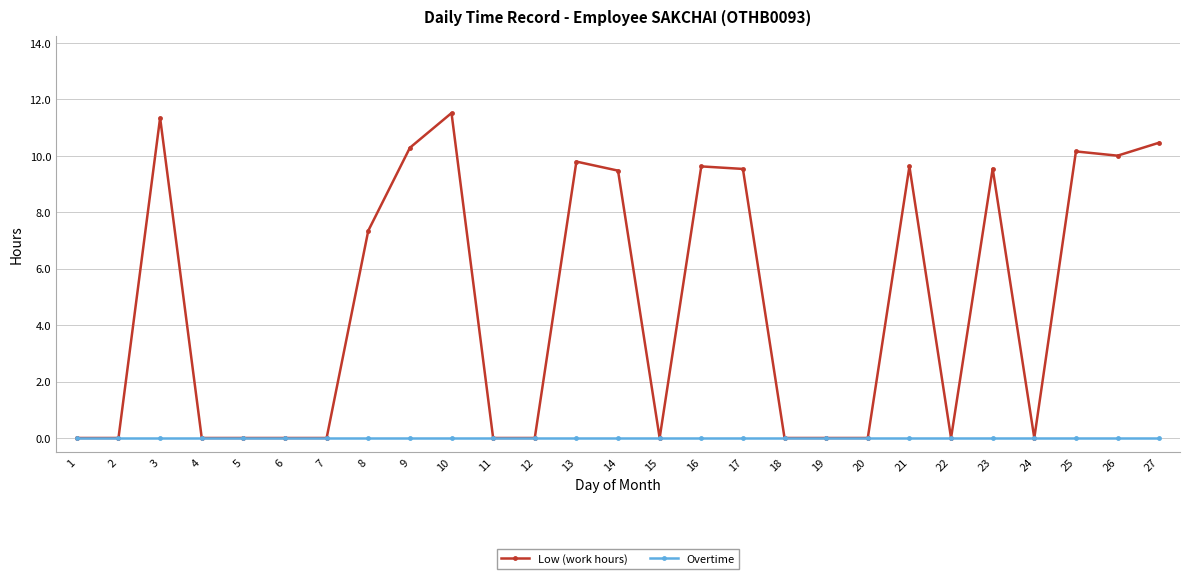

Reading left to right, list all the values displayed in this chart.

Low (work hours): 0.0	0.0	11.3	0.0	0.0	0.0	0.0	7.3	10.3	11.5	0.0	0.0	9.8	9.5	0.0	9.6	9.5	0.0	0.0	0.0	9.6	0.0	9.5	0.0	10.2	10.0	10.5
Overtime: 0.0	0.0	0.0	0.0	0.0	0.0	0.0	0.0	0.0	0.0	0.0	0.0	0.0	0.0	0.0	0.0	0.0	0.0	0.0	0.0	0.0	0.0	0.0	0.0	0.0	0.0	0.0